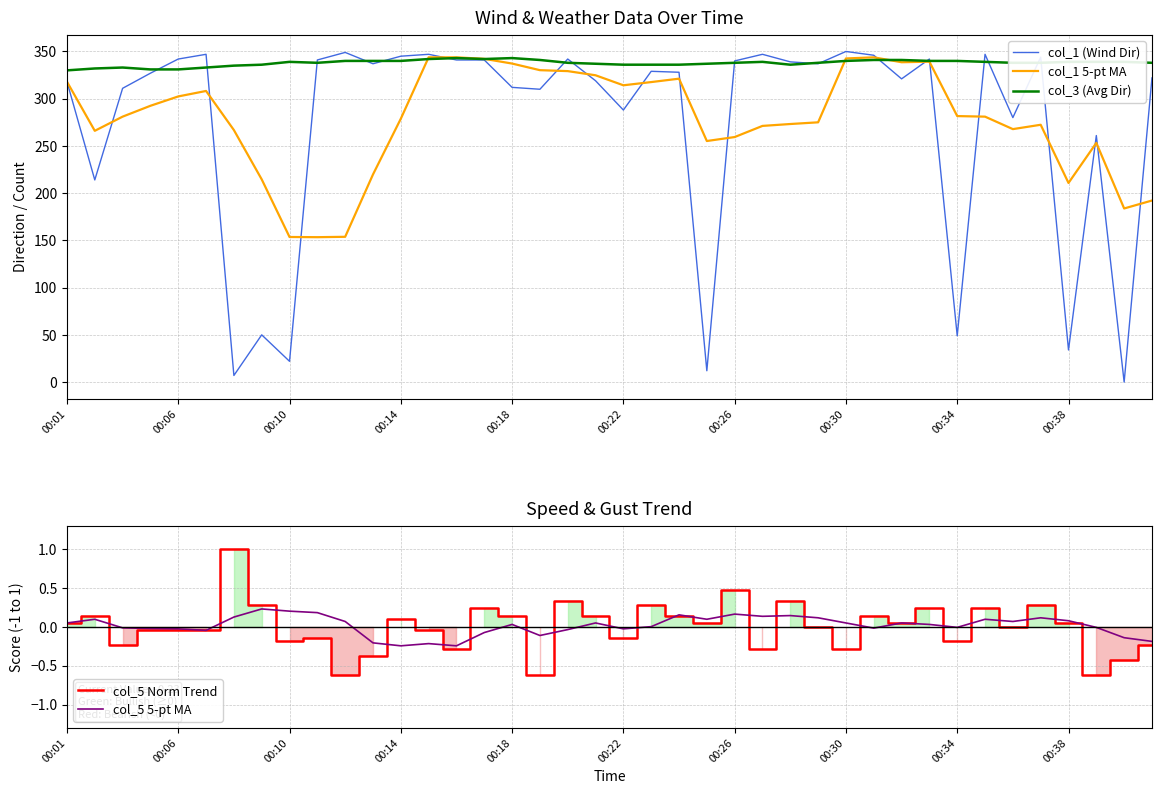

True or false: col_1 5-pt MA and col_1 (Wind Dir) intersect in this chart.

True